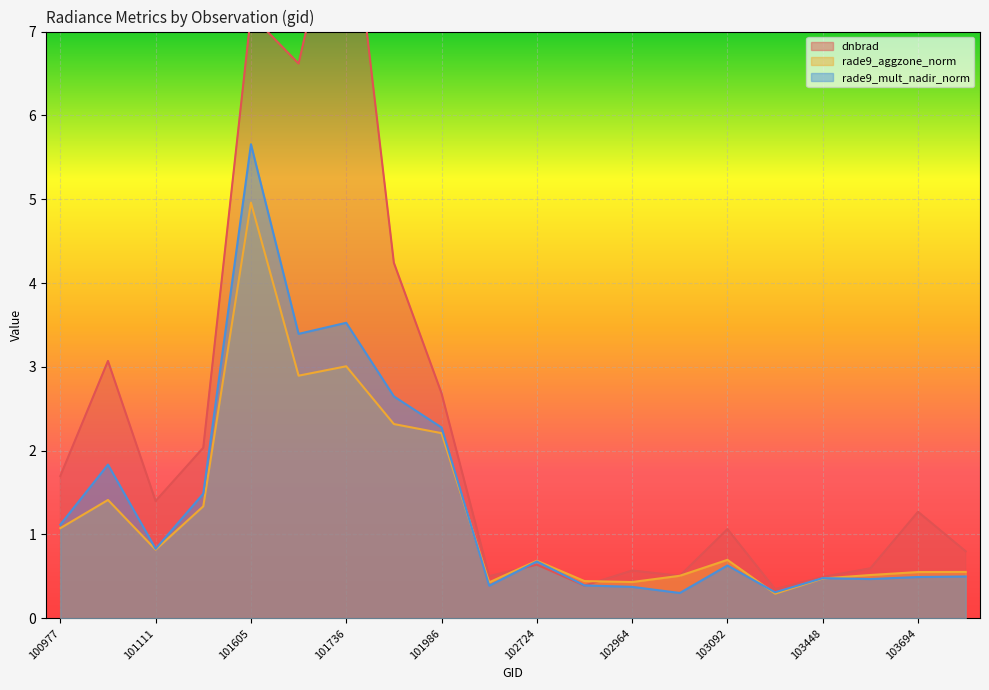

At which category does rade9_mult_nadir_norm reach its first local peak?

101102